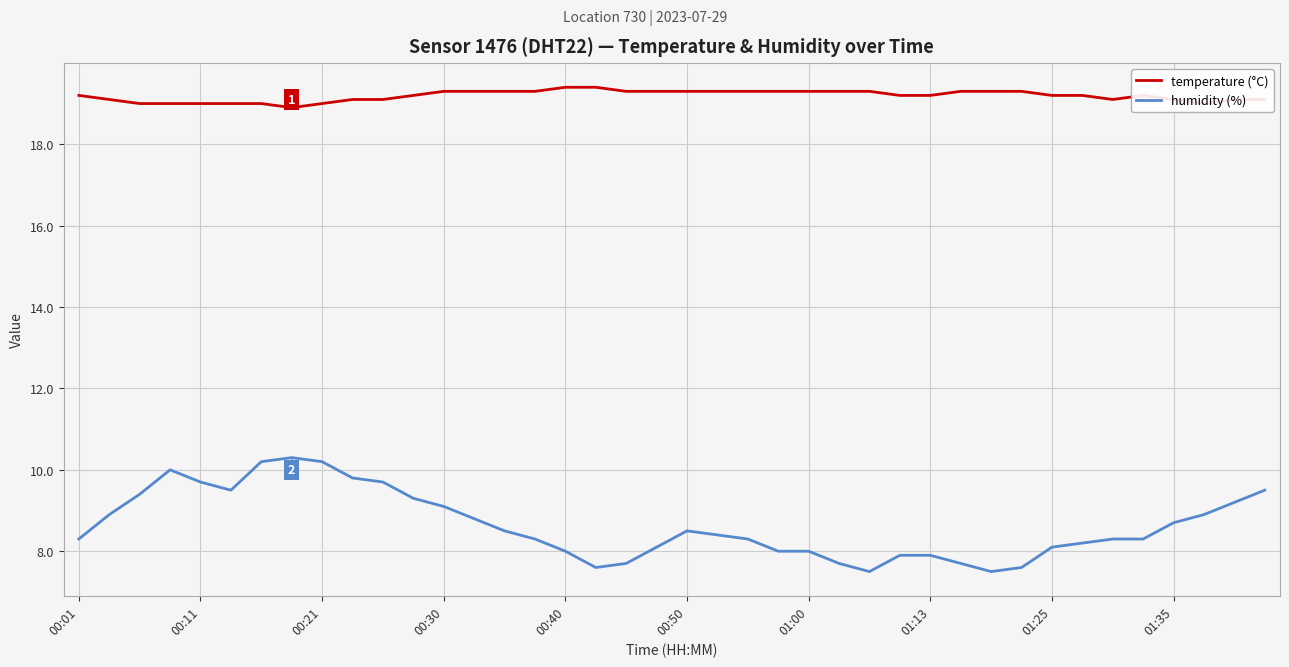

Which series has the largest total across all categories?

temperature (°C)